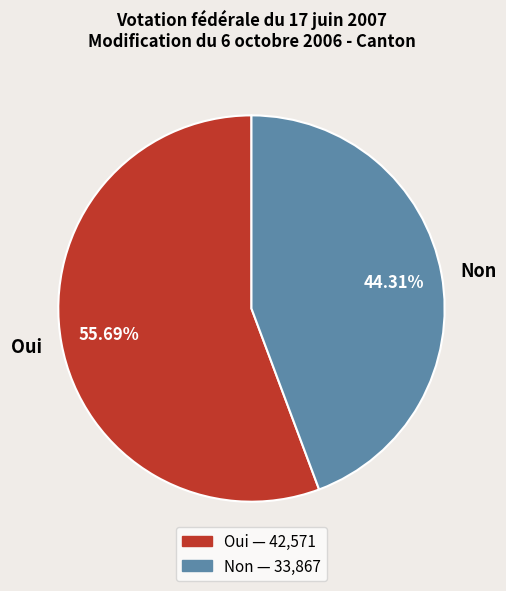

Which slice is the smallest?

Non